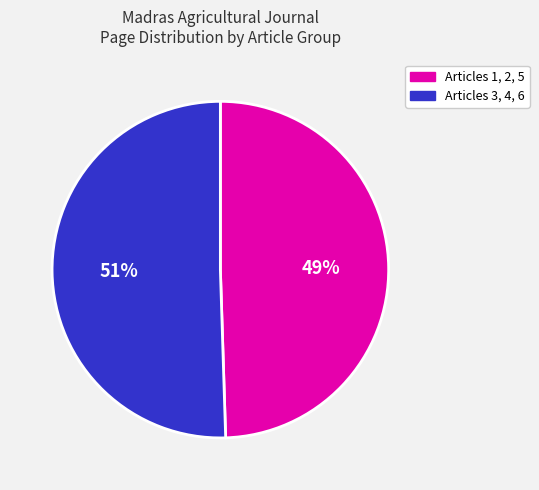

Is there any slice that represents more than half of the pie?

Yes